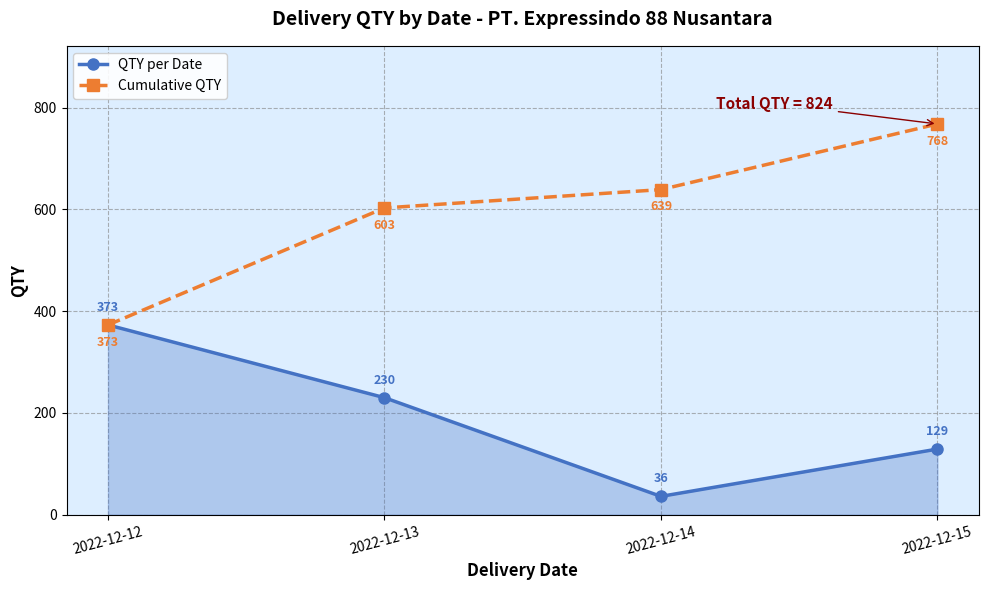

Which series has the largest total across all categories?

Cumulative QTY